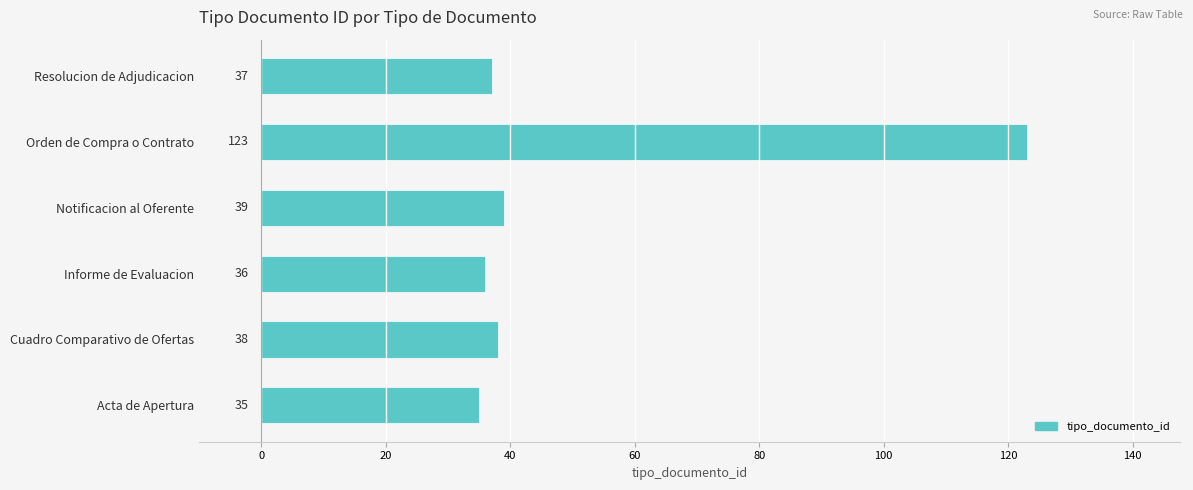

The value at Orden de Compra o Contrato is 170. True or false?

False